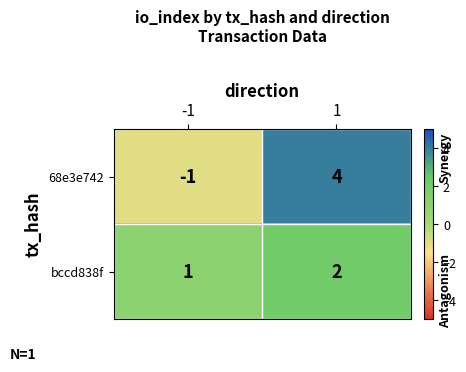

What is the maximum value shown in the chart?

4